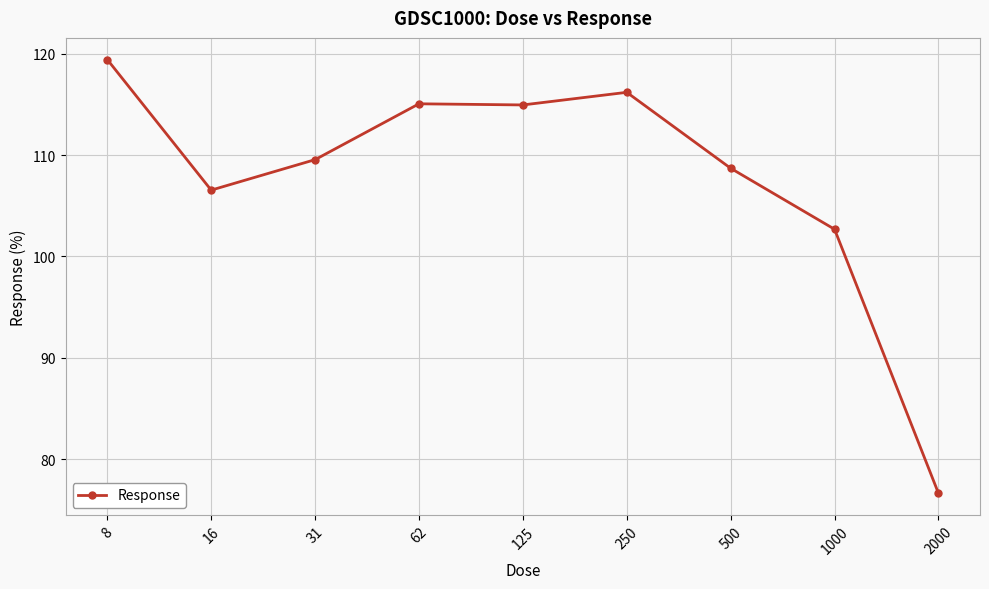

What is the value of the 8th point from the left?

102.7